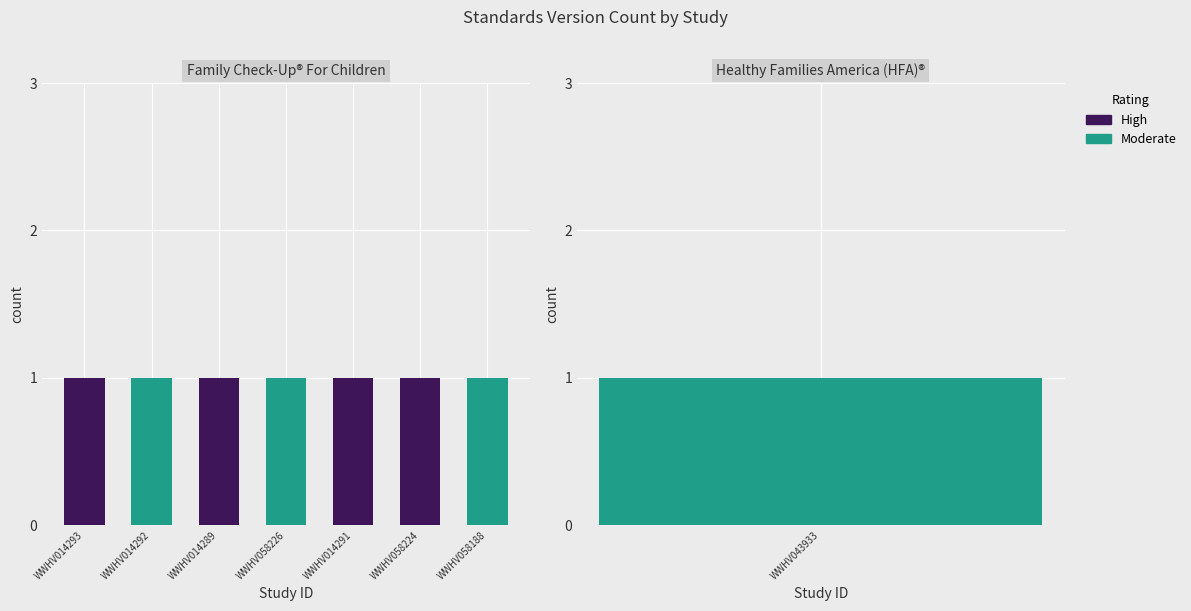

The High series shows 1 at WWHV058224. True or false?

False